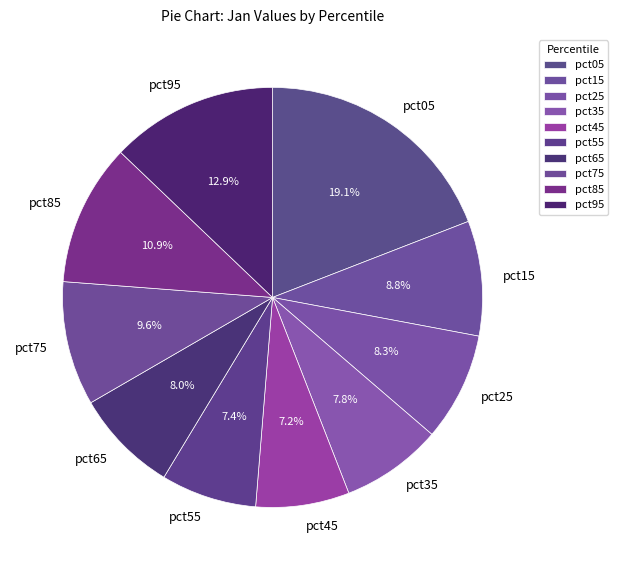

To the nearest percent, what is the difference between the largest and smallest slice percentages?

12%